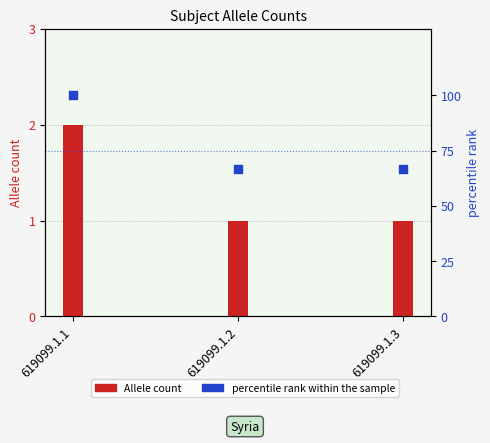

What is the total value across all series at 619099.1.2?

67.7